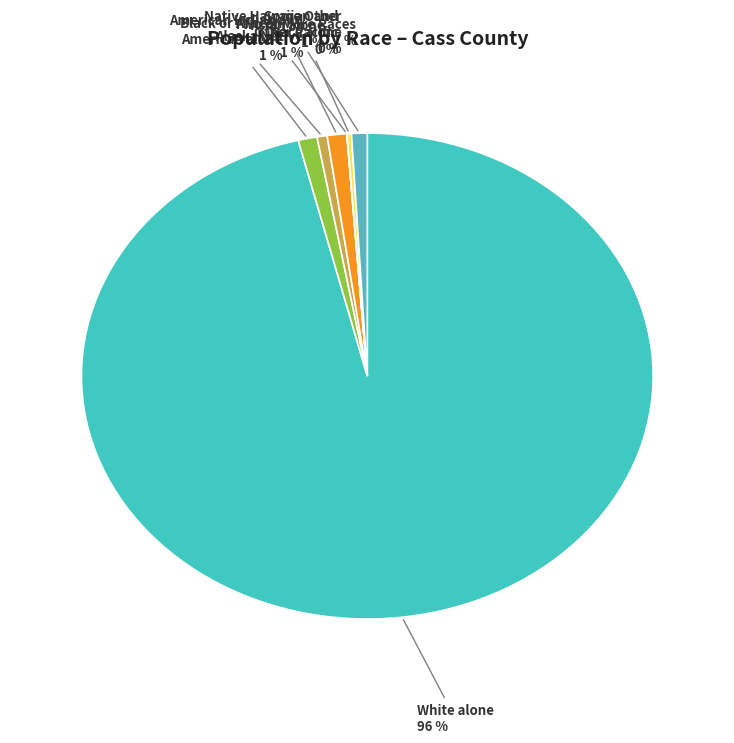

Is it true that Asian alone is 1% of the pie?

True